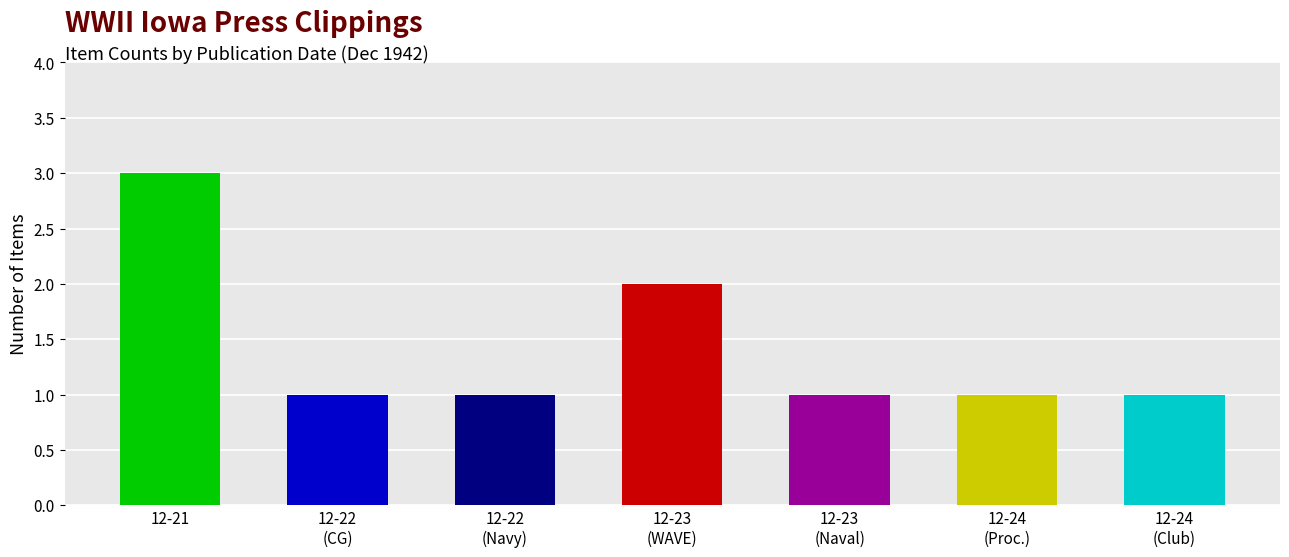

True or false: the data shows 1 at 12-21.

False